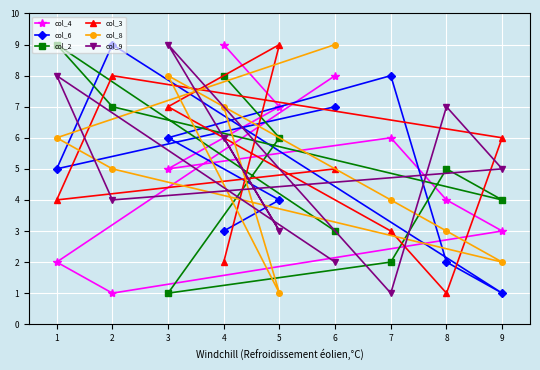

How many data points in col_9 are less than 5?

4